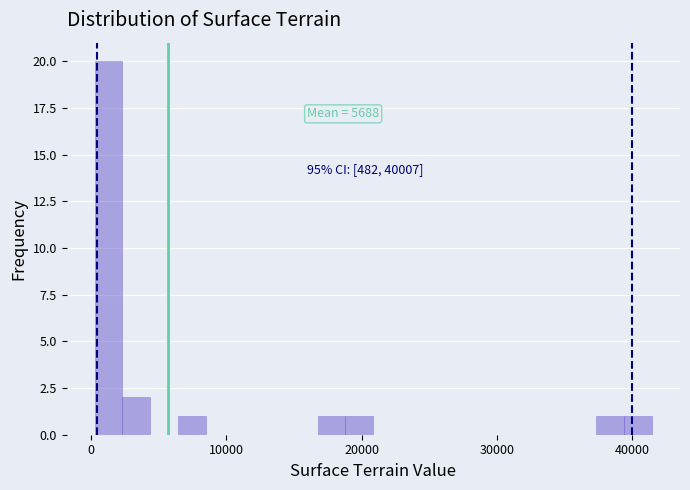

Read against the x-axis, roughly where is the centre of the tallest bar?

1000